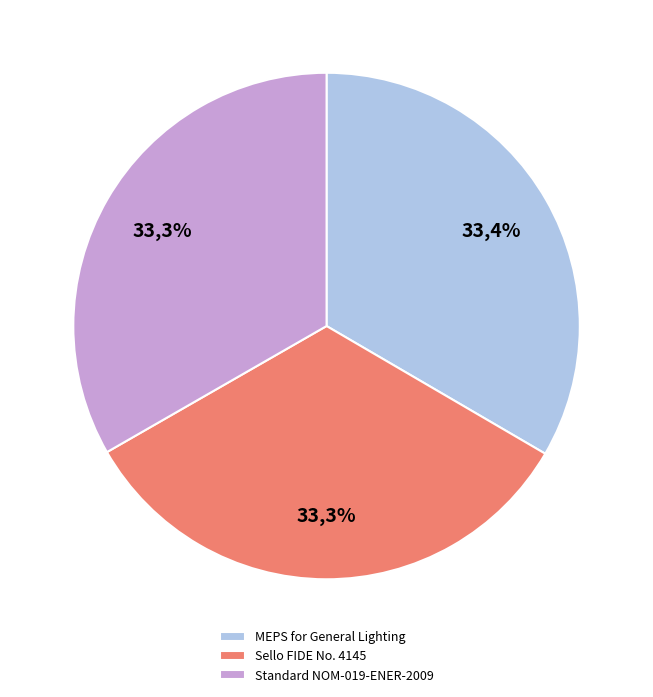

Which has a higher value, Sello FIDE No. 4145 - Tortilla Making Machines or MEPS for General Lighting?

MEPS for General Lighting